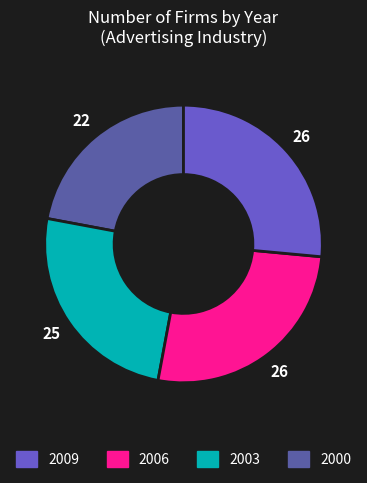

How many segments does this pie chart have?

4